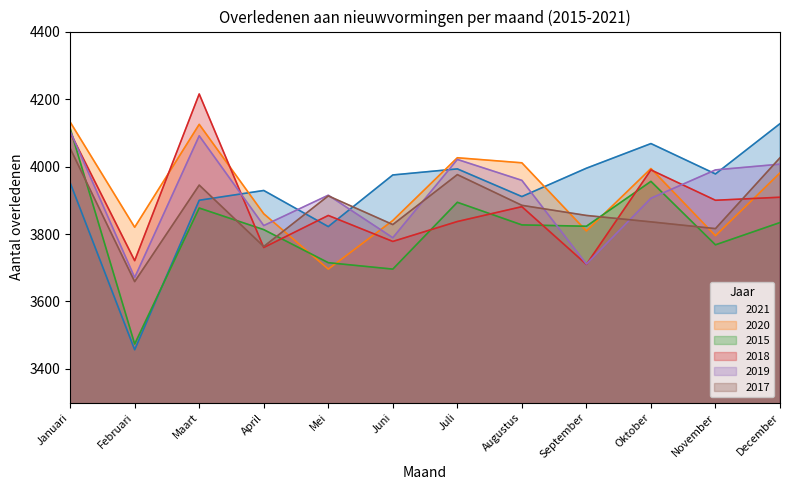

Which category has the highest value across all series?

Maart